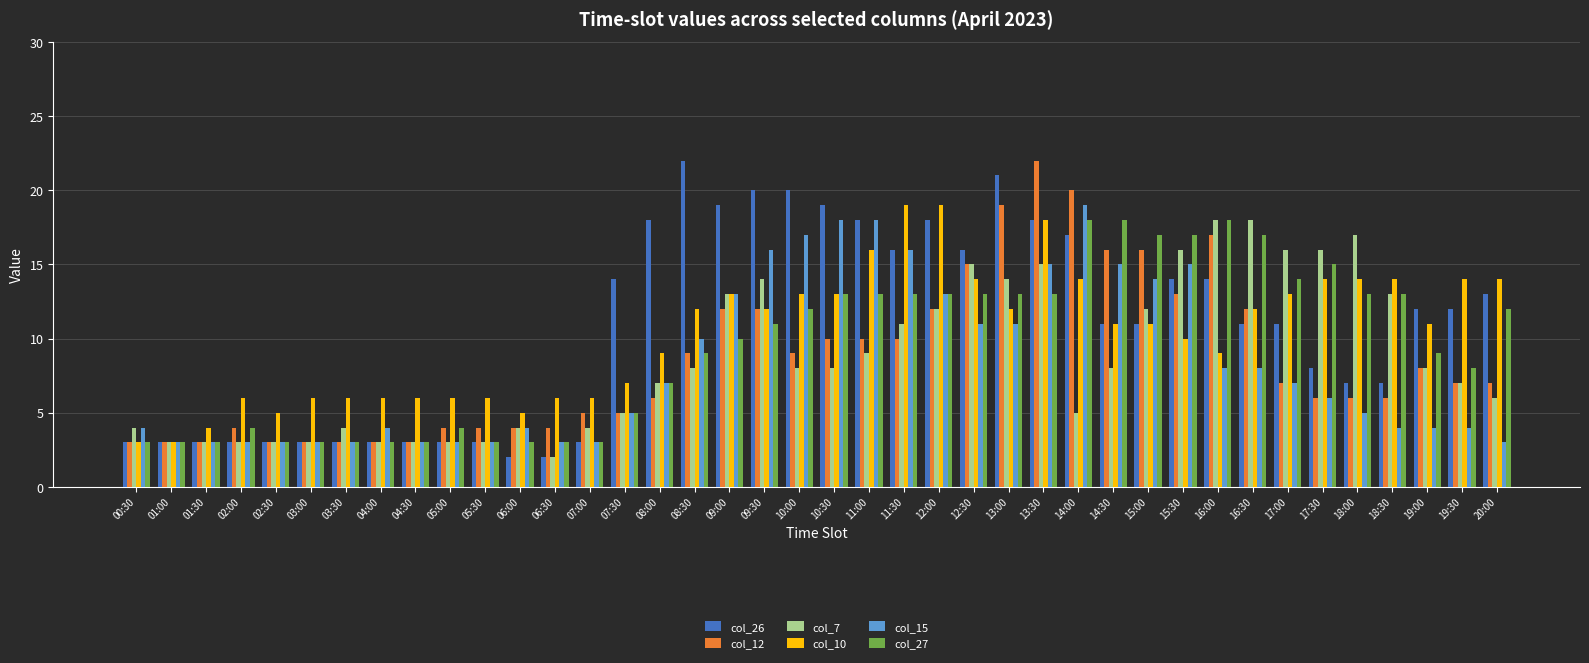

How many categories are shown in the chart?

40